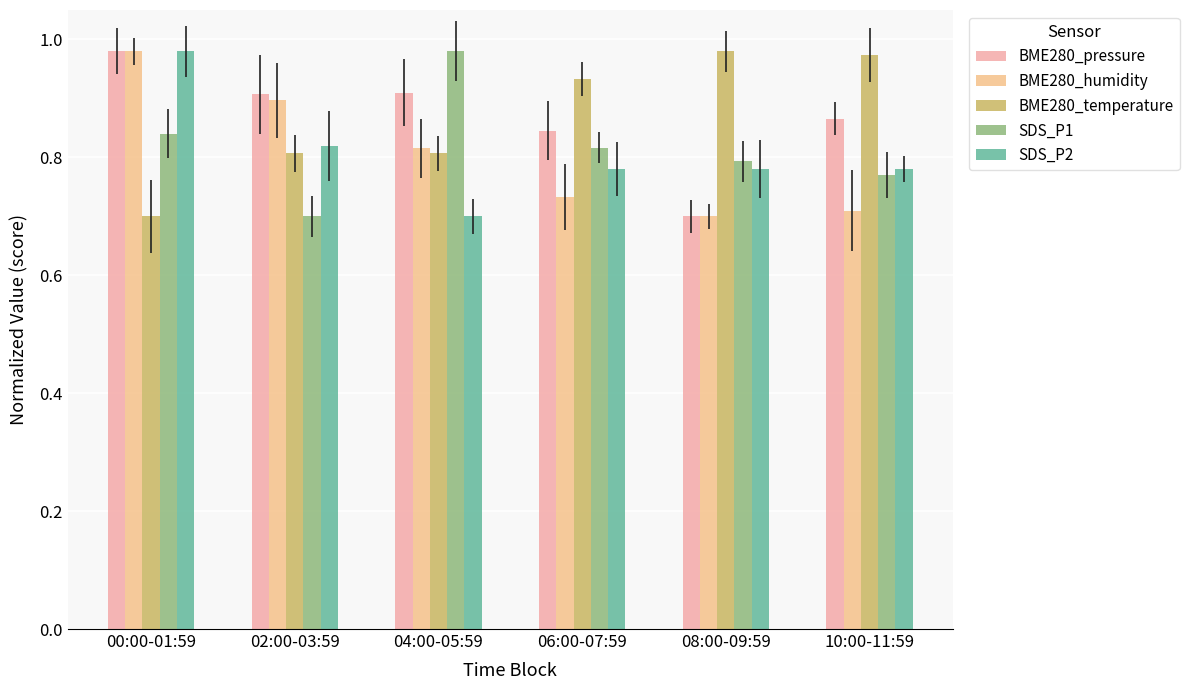

At which category is the sum across all series the highest?

00:00-01:59